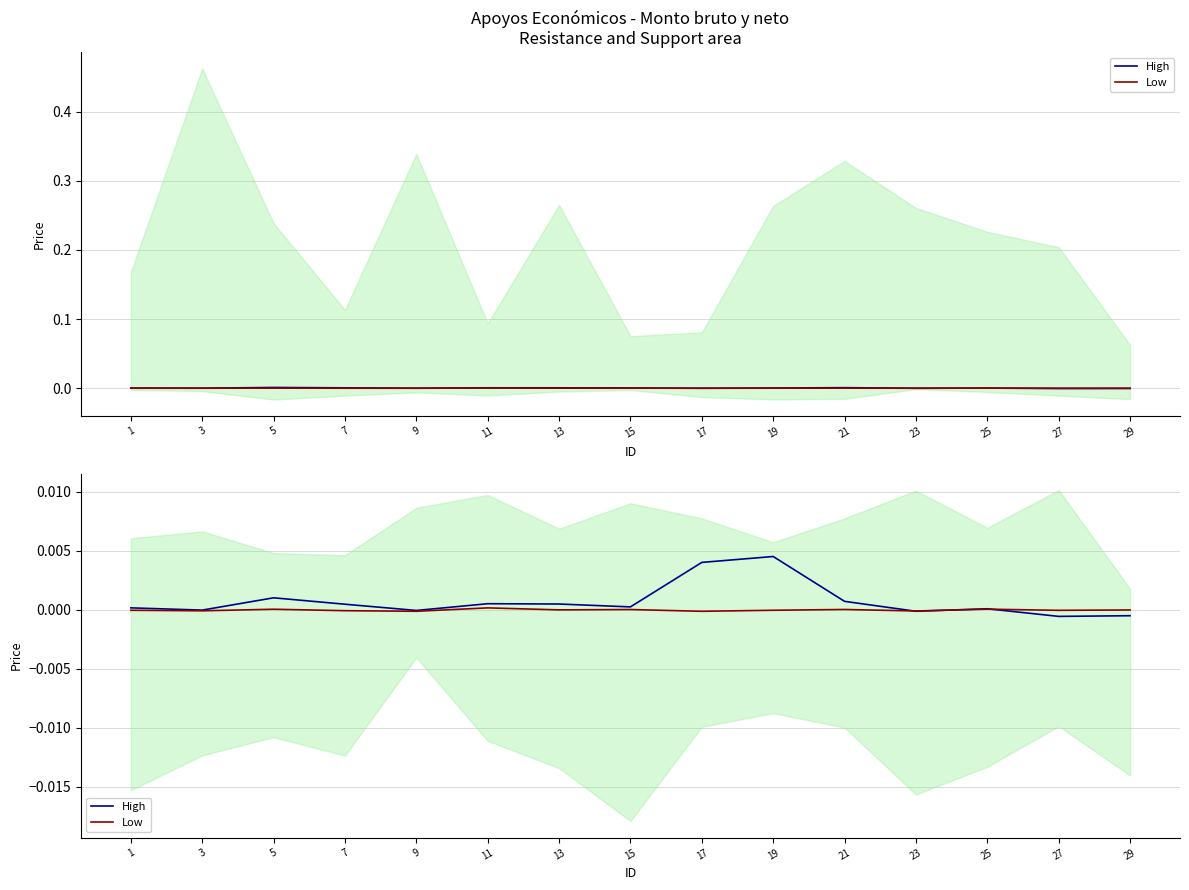

Is this an area chart (filled region under the line)?

No